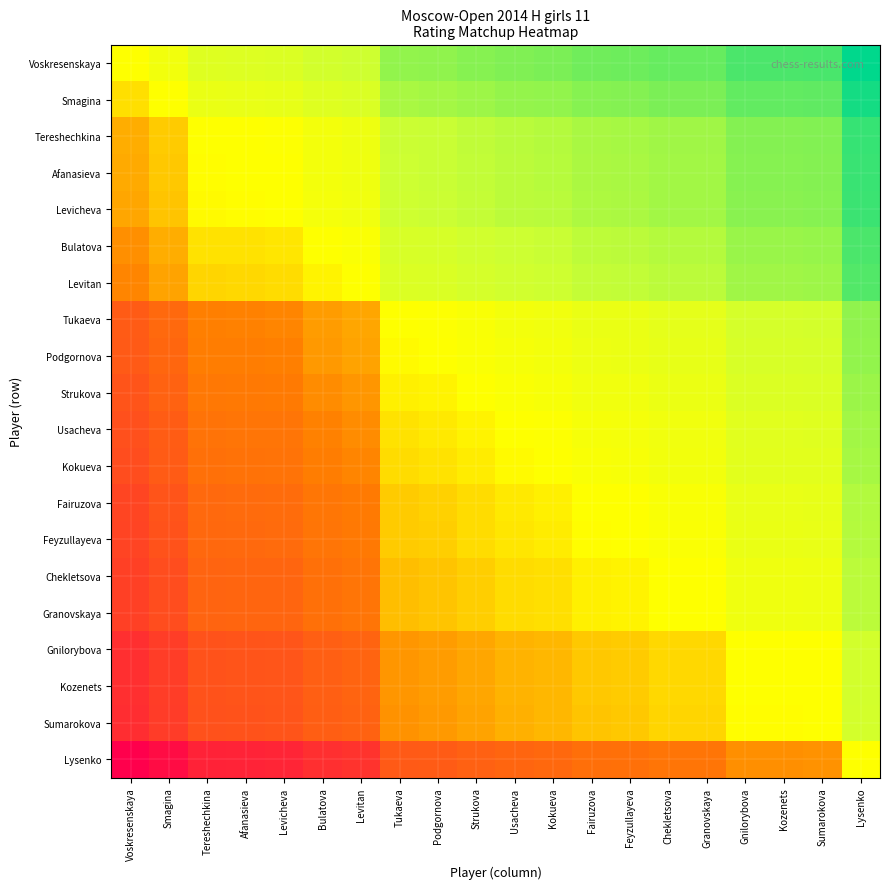

Between Smagina and Chekletsova, which is larger?

Chekletsova